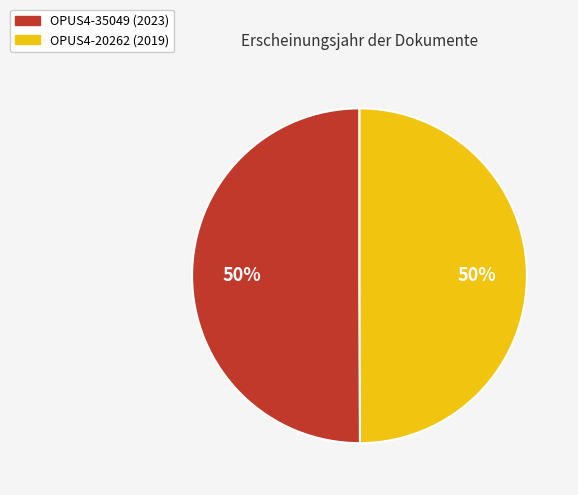

To the nearest percent, what portion does OPUS4-20262 represent?

50%